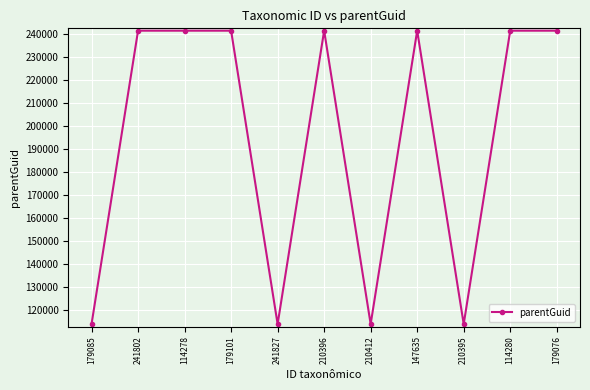

How many data points are less than 241481?

4